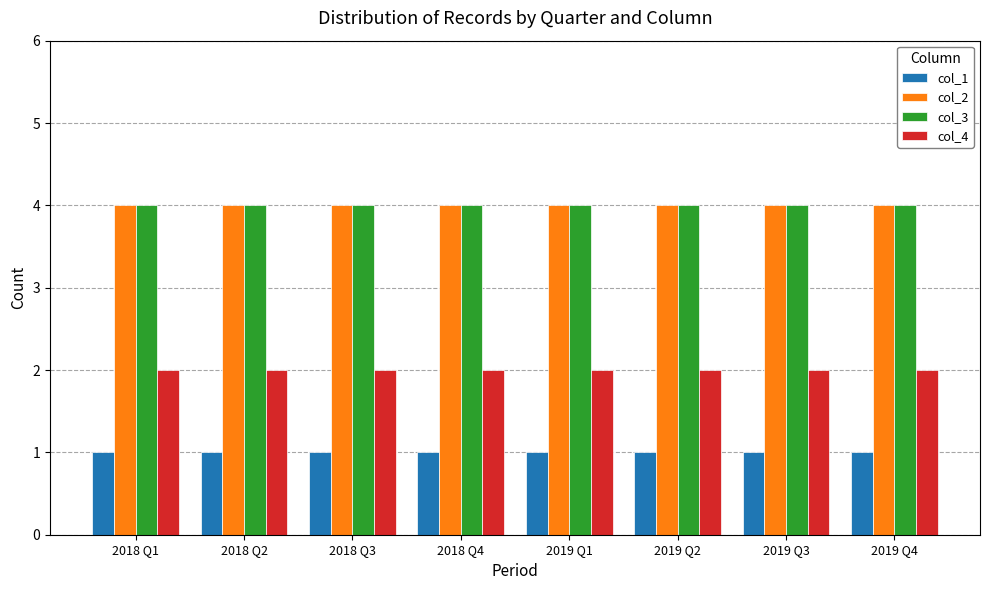

Reading left to right, what are all the values shown in this chart?

col_1: 2018 Q1=1	2018 Q2=1	2018 Q3=1	2018 Q4=1	2019 Q1=1	2019 Q2=1	2019 Q3=1	2019 Q4=1
col_2: 2018 Q1=4	2018 Q2=4	2018 Q3=4	2018 Q4=4	2019 Q1=4	2019 Q2=4	2019 Q3=4	2019 Q4=4
col_3: 2018 Q1=4	2018 Q2=4	2018 Q3=4	2018 Q4=4	2019 Q1=4	2019 Q2=4	2019 Q3=4	2019 Q4=4
col_4: 2018 Q1=2	2018 Q2=2	2018 Q3=2	2018 Q4=2	2019 Q1=2	2019 Q2=2	2019 Q3=2	2019 Q4=2